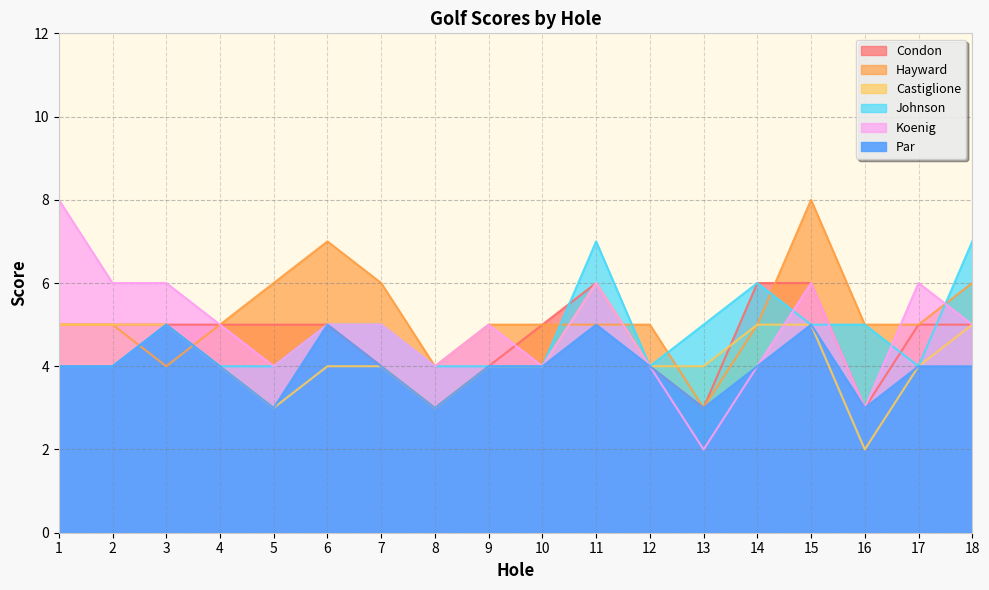

Is the value of Condon at 9 greater than the value of Koenig at 13?

Yes